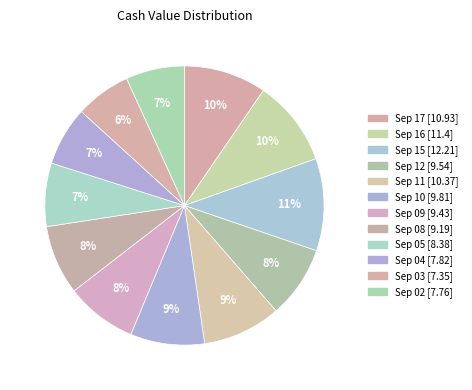

Which slice is the largest?

2025-09-15